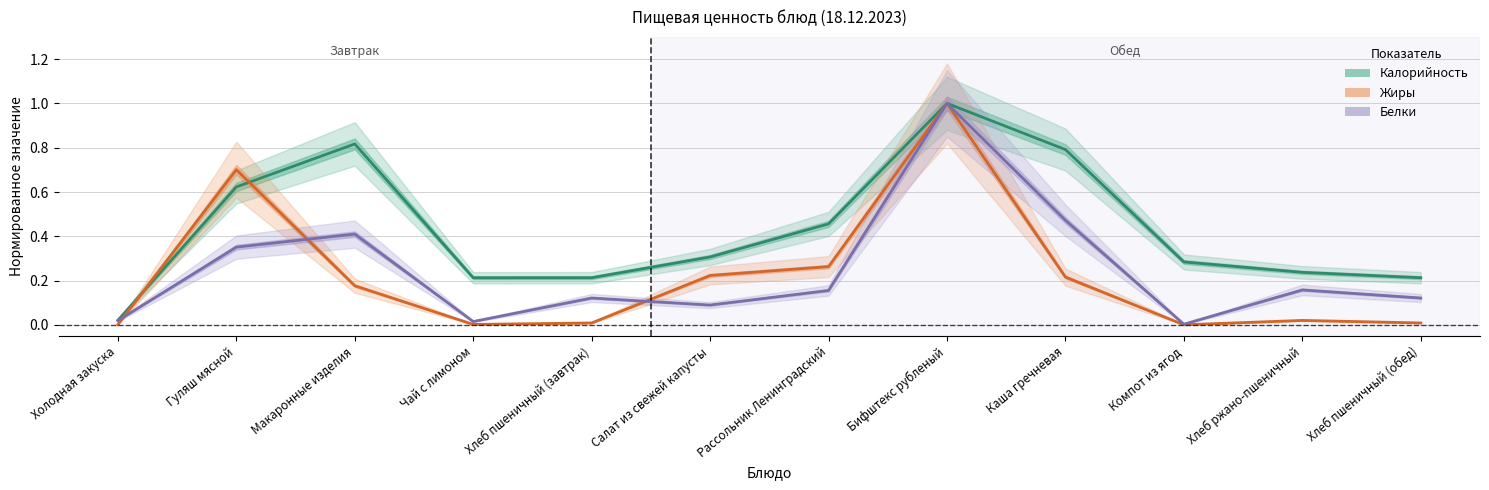

The Белки series shows 0.4 at Макаронные изделия. True or false?

True